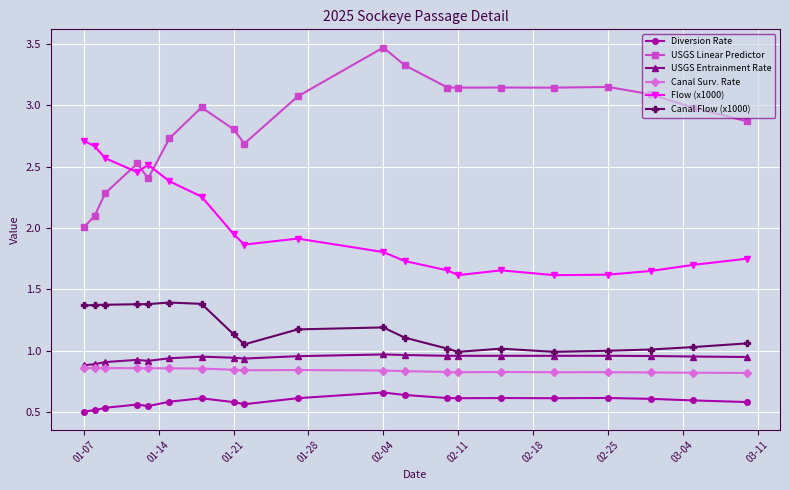

True or false: Canal Surv. Rate has more than 0 points higher than both neighbors.

True